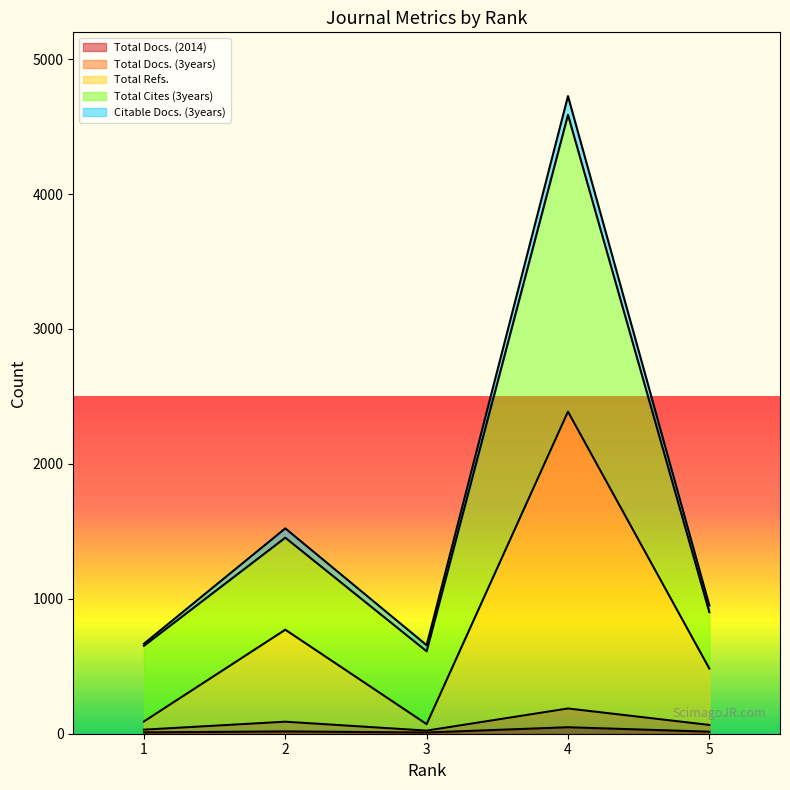

Does the chart display data point markers on the line(s)?

No